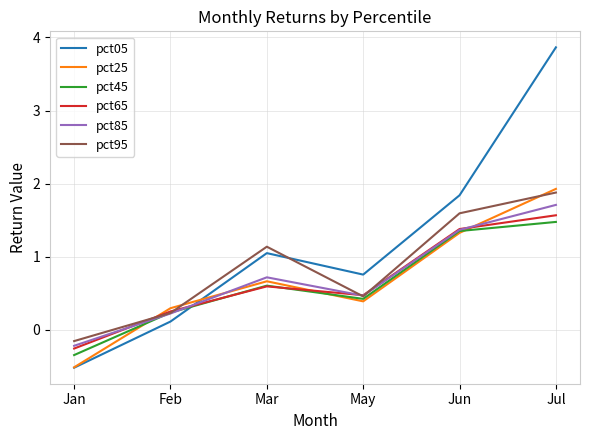

What position from the left is Feb?

2